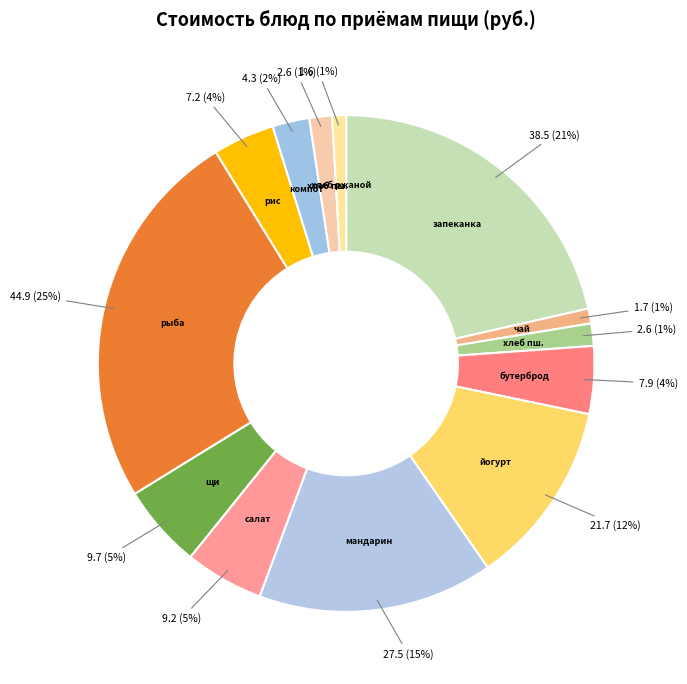

Rank the categories by value from highest to lowest.

рыба отварная с маслом, запеканка творожная со сгущенным молоком, мандарин (апельсин), йогурт питьевой, щи из свежей капусты, салат из свежих помидор, бутерброд с повидлом, рис отварной, компот из свежих яблок, Хлеб пшеничный (обед), Хлеб пшеничный (завтрак), чай с сахаром, Хлеб ржаной